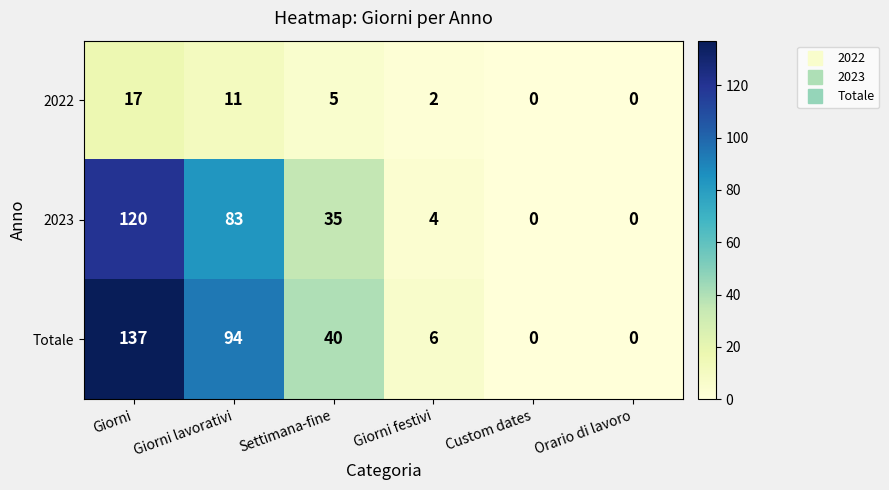

What is the difference between the highest and lowest values at Giorni lavorativi?

83